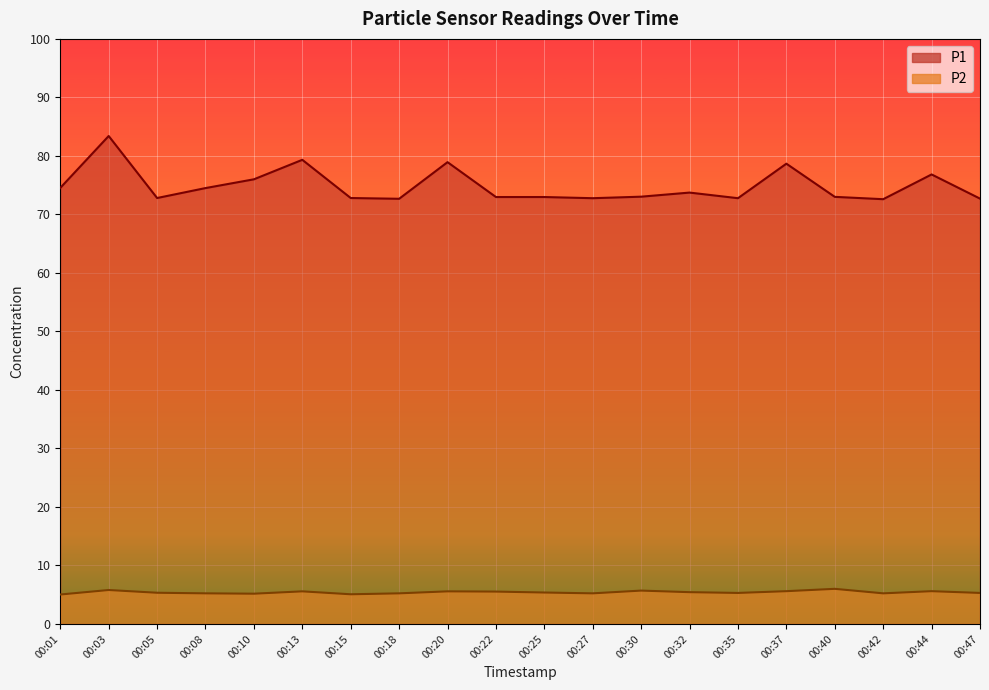

Rank the series at 00:10 from highest to lowest value.

P1, P2